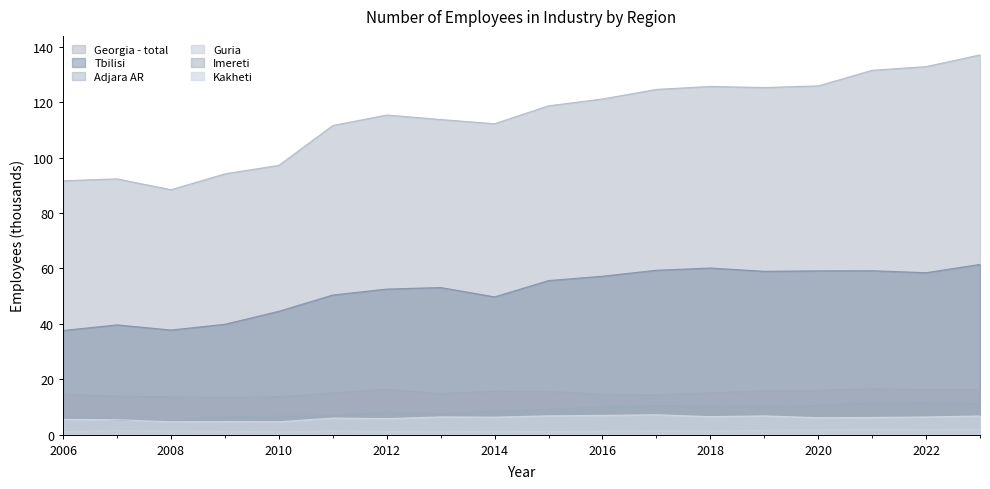

What are all the series names shown in the legend?

Georgia - total, Tbilisi, Adjara AR, Guria, Imereti, Kakheti